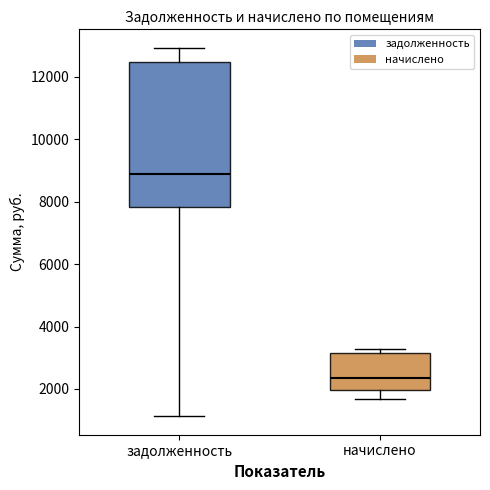

Where does the lower whisker of the box for задолженность end on the y-axis? The values are not printed on the chart, so give them approximately, as read against the axis.

1200